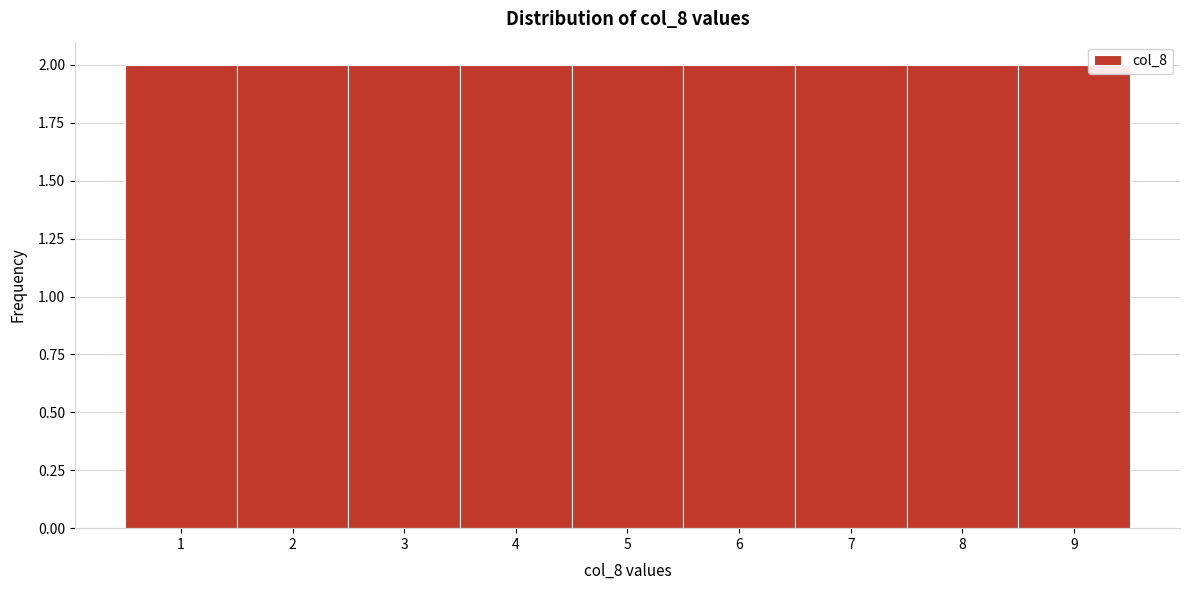

Reading left to right, transcribe this chart: for each bar, give the range it covers on the x-axis and its height. The values are not printed on the chart, so give them approximately, as read against the axis.

0.5 to 1.5: 2
1.5 to 2.5: 2
2.5 to 3.5: 2
3.5 to 4.5: 2
4.5 to 5.5: 2
5.5 to 6.5: 2
6.5 to 7.5: 2
7.5 to 8.5: 2
8.5 to 9.5: 2